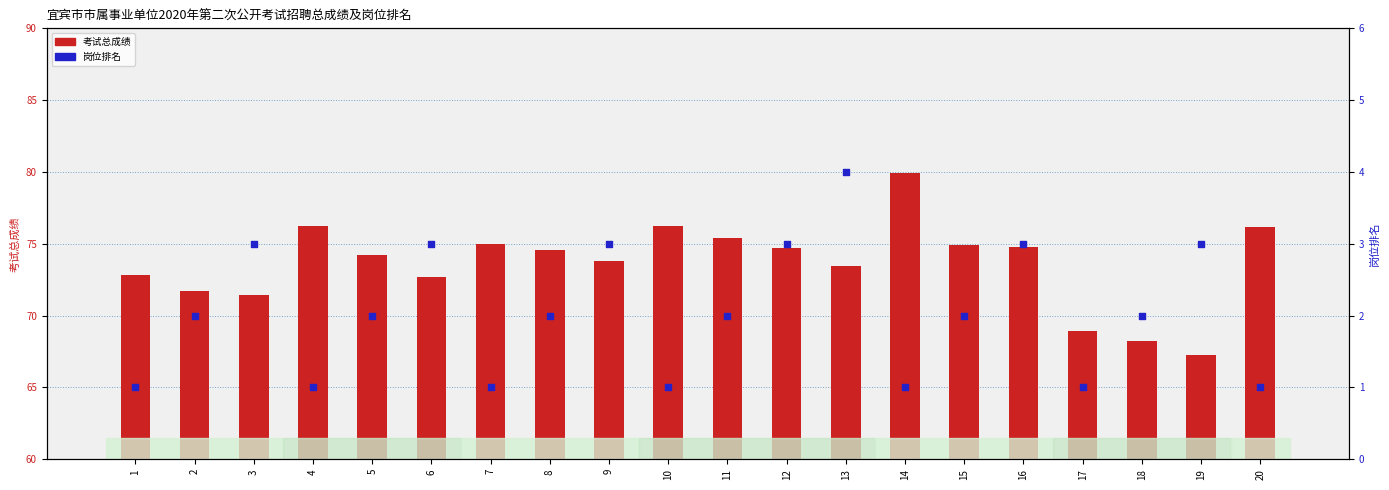

At which category is the sum across all series the highest?

14